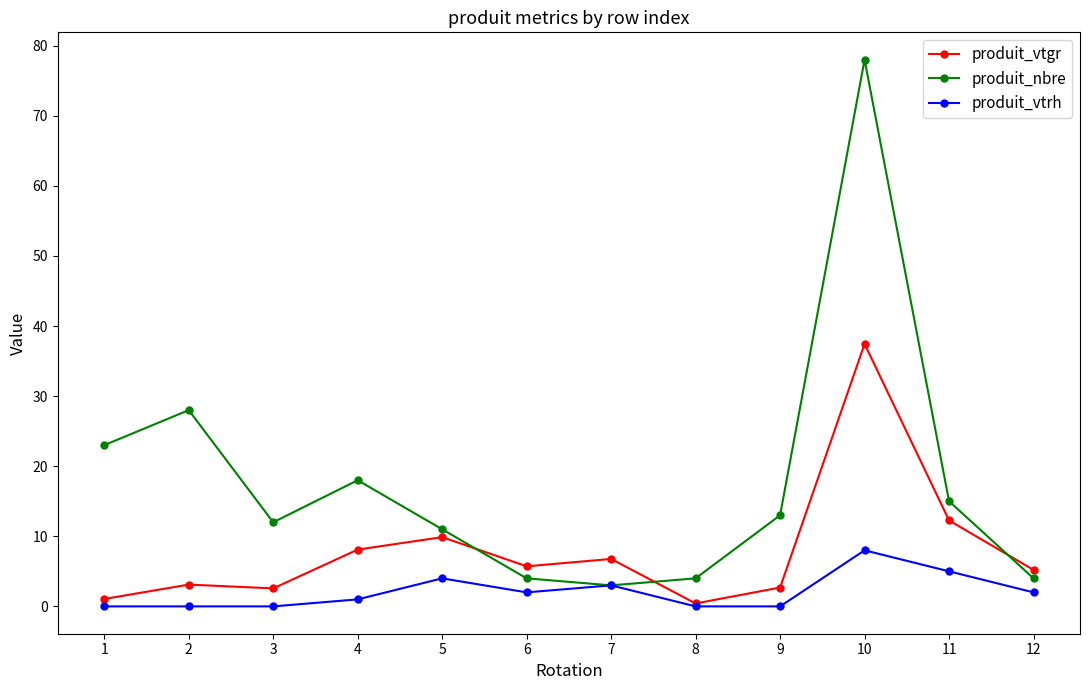

At which label does produit_vtrh reach its peak?

10